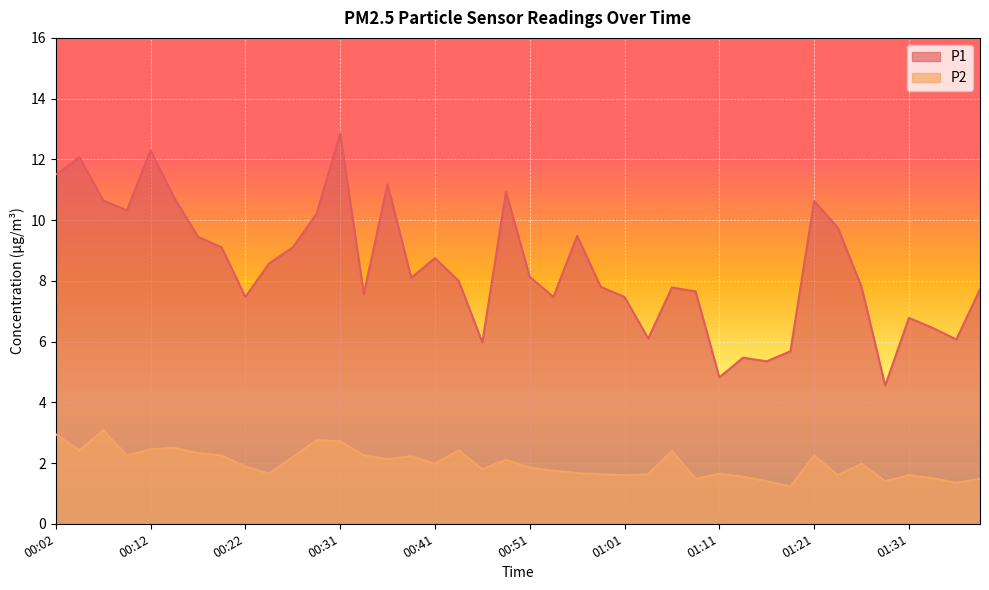

What are all the series names shown in the legend?

P1, P2